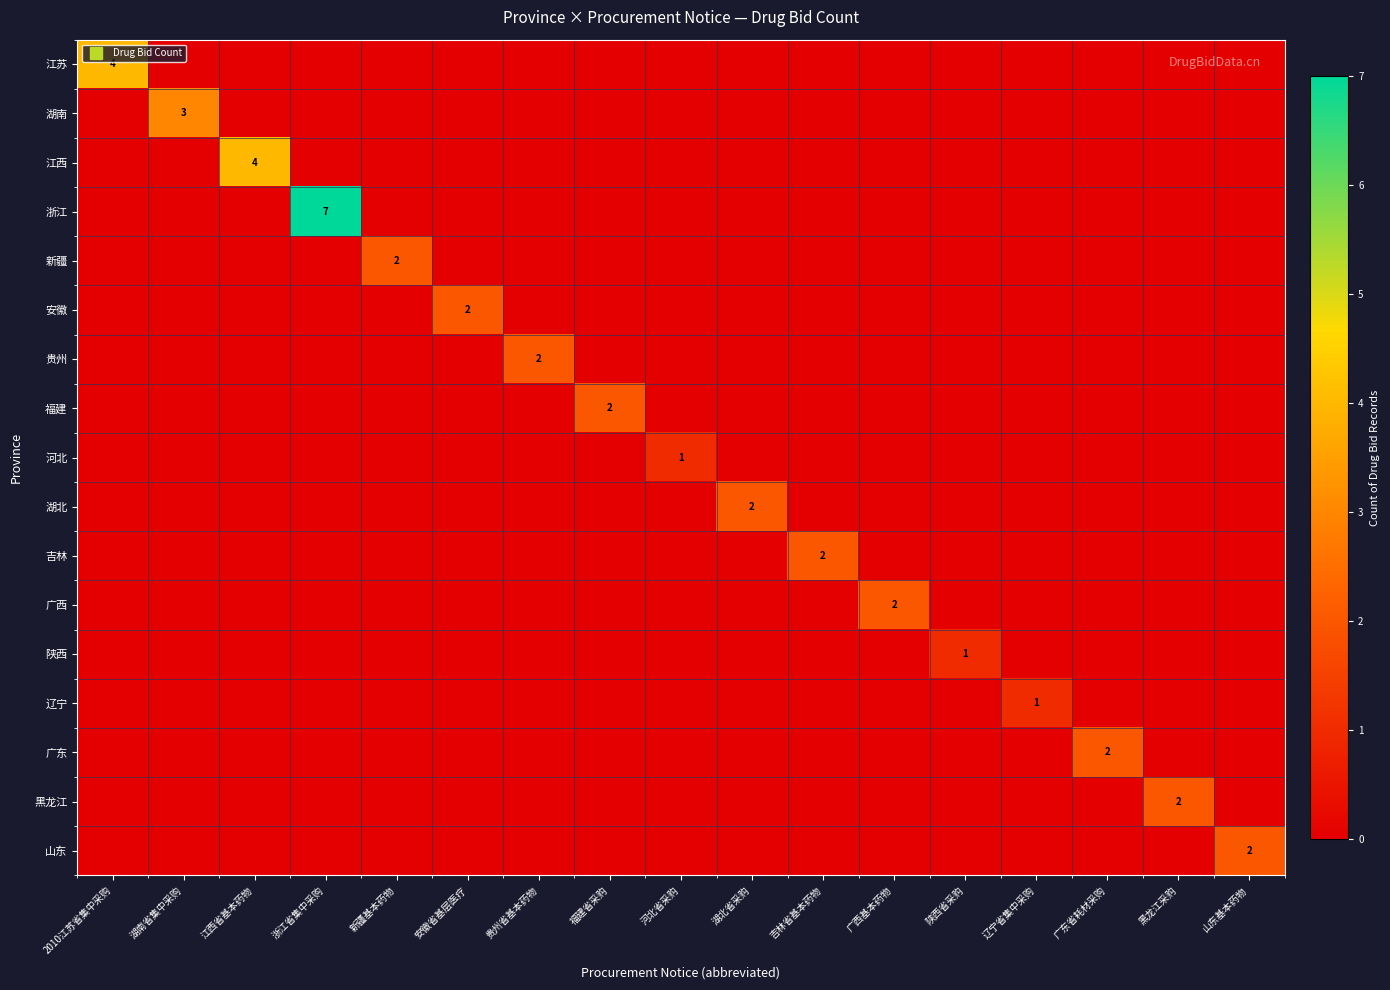

At which category is the sum across all series the highest?

浙江省集中采购